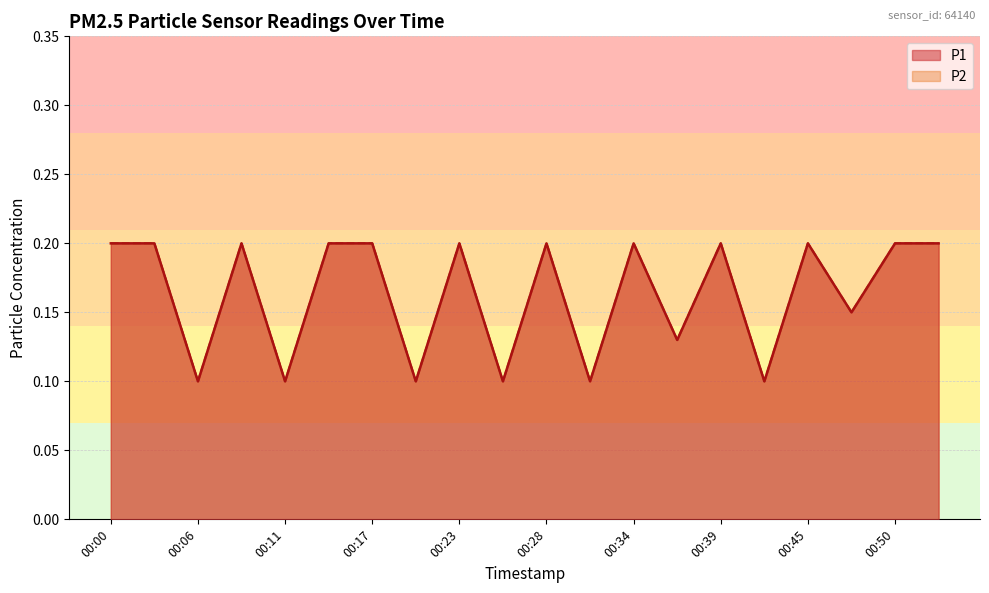

The P2 series shows 0.2 at 00:50. True or false?

True